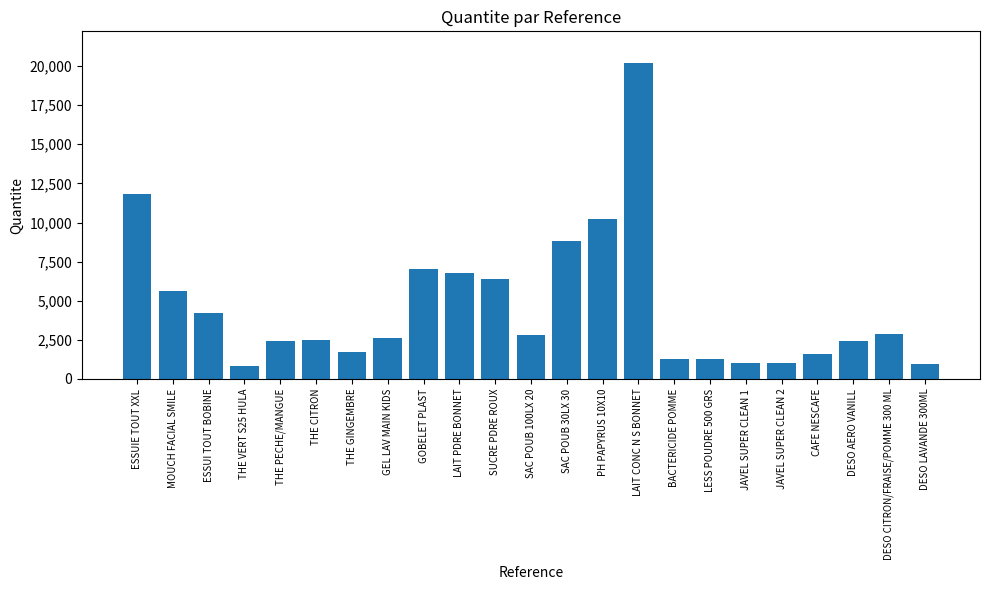

How many values are below 2600?

11